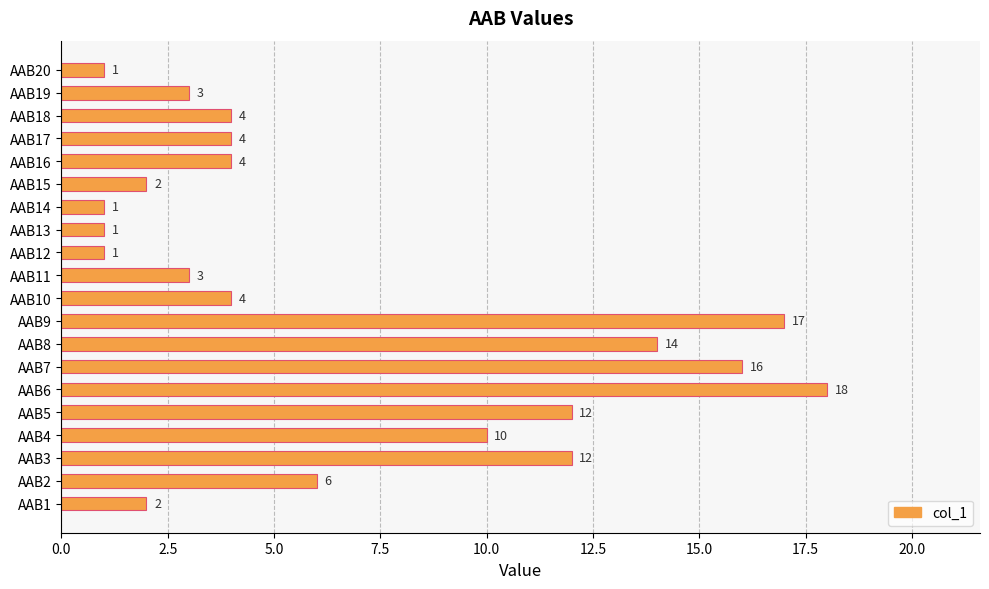

What is the ratio of the value at AAB4 to the value at AAB10?

2.5